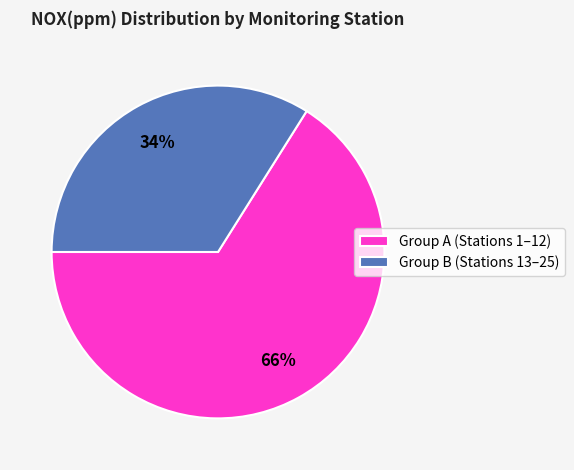

Rank the categories by value from lowest to highest.

Group B (Stations 13–25), Group A (Stations 1–12)